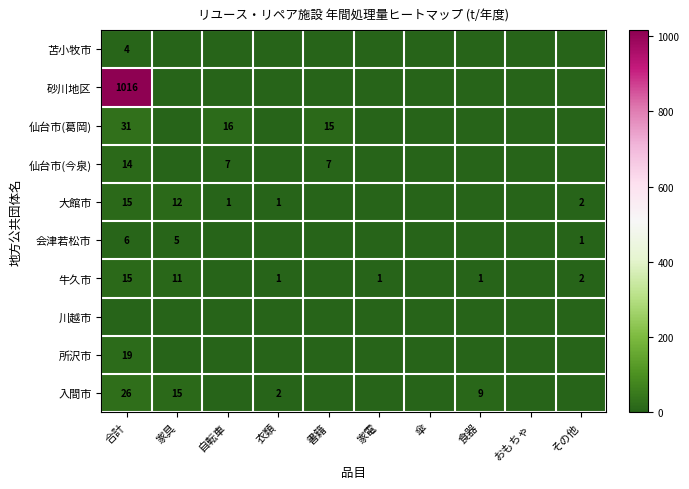

The value of 会津若松市 at その他 is 0. True or false?

False